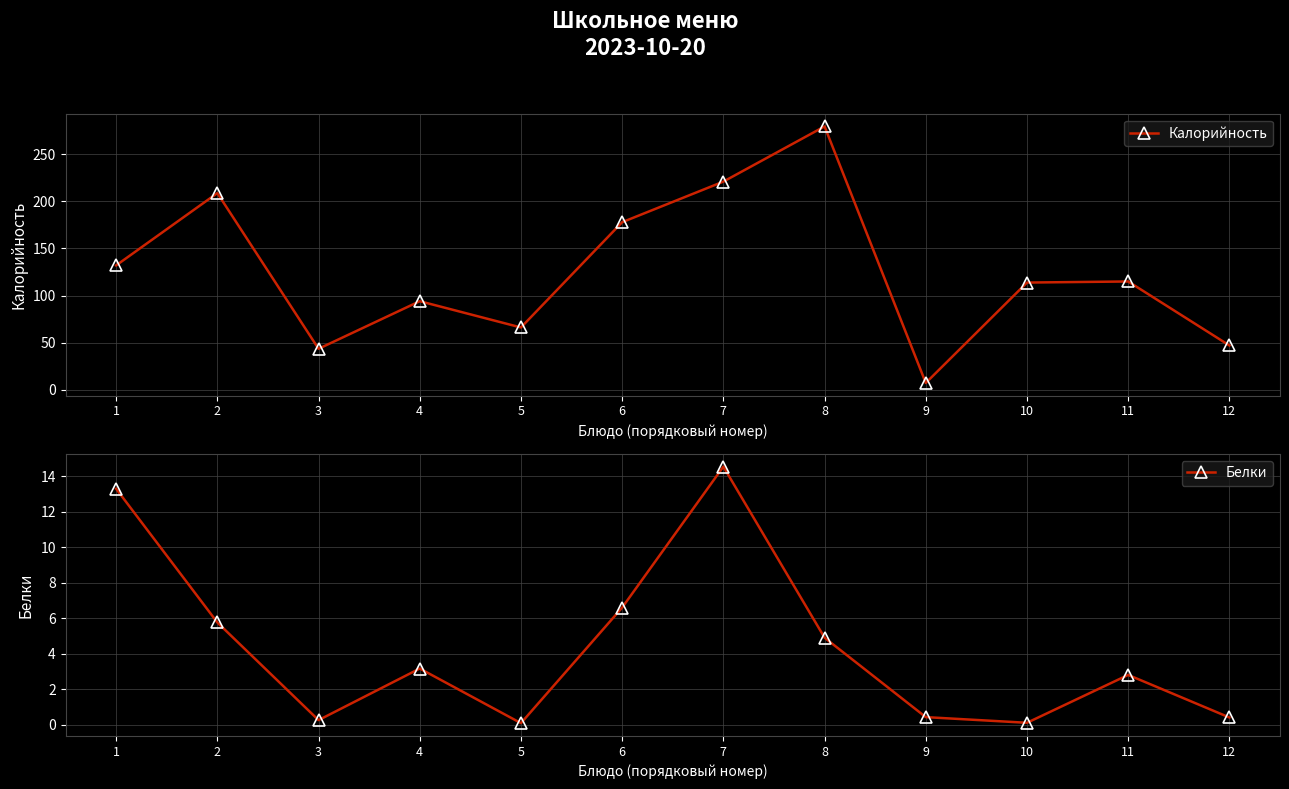

Reading left to right, extract all data points from this chart.

Калорийность: 1=132.0	2=208.8	3=43.5	4=94.0	5=66.1	6=177.9	7=221.0	8=279.6	9=7.2	10=113.8	11=115.0	12=47.0
Белки: 1=13.3	2=5.8	3=0.2	4=3.2	5=0.1	6=6.6	7=14.6	8=4.9	9=0.4	10=0.1	11=2.8	12=0.4